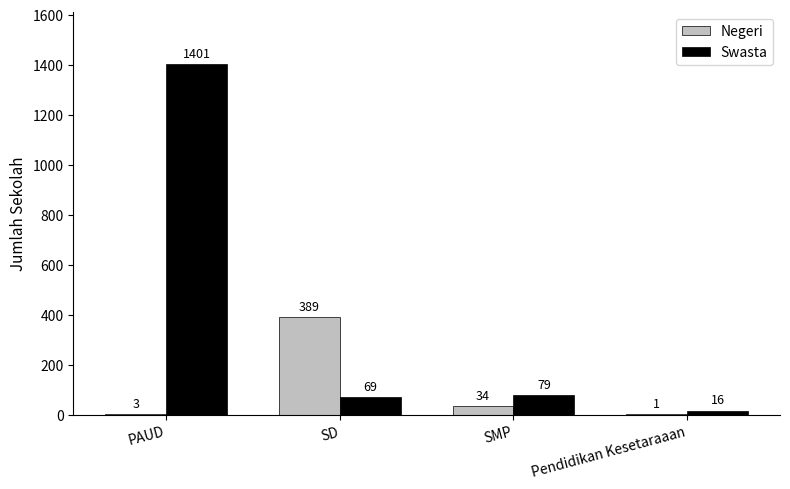

The Negeri series shows 1 at Pendidikan Kesetaraaan. True or false?

True